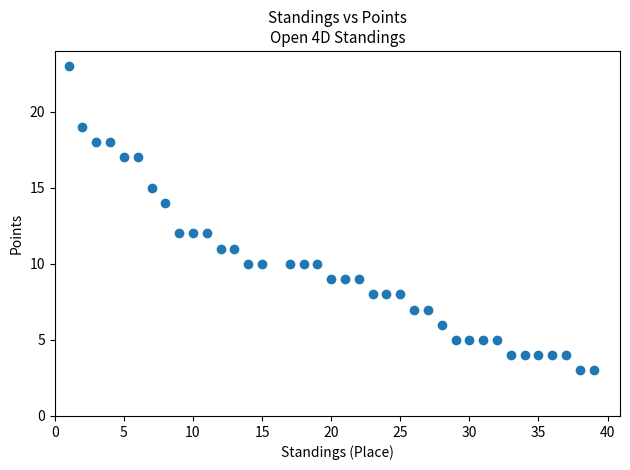

What is the range of Y values (max minus min)?

20